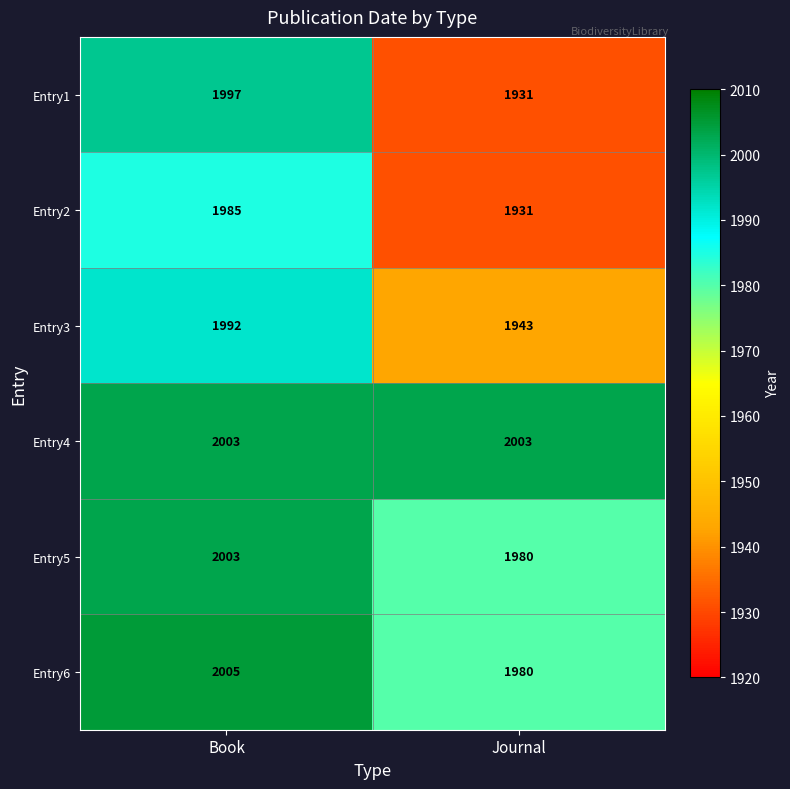

True or false: Entry2 has a value of 1985 at Book.

True